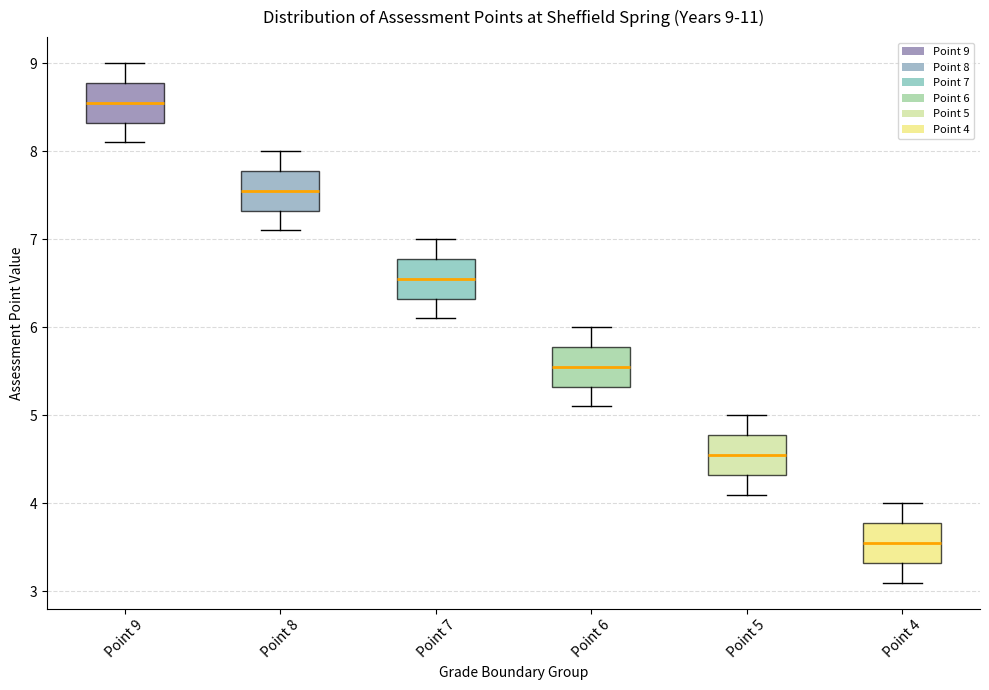

Which box's median line is the lowest?

Point 4